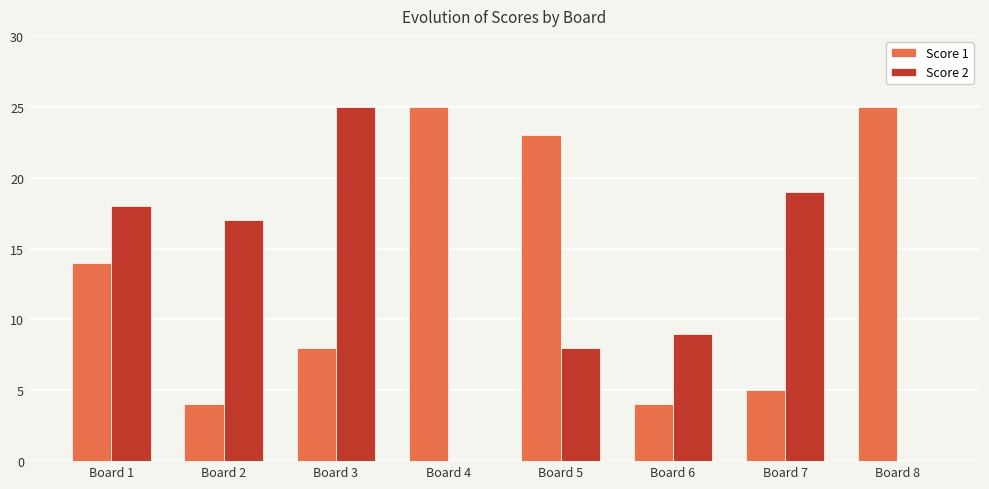

What is the total value across all series at Board 3?

33